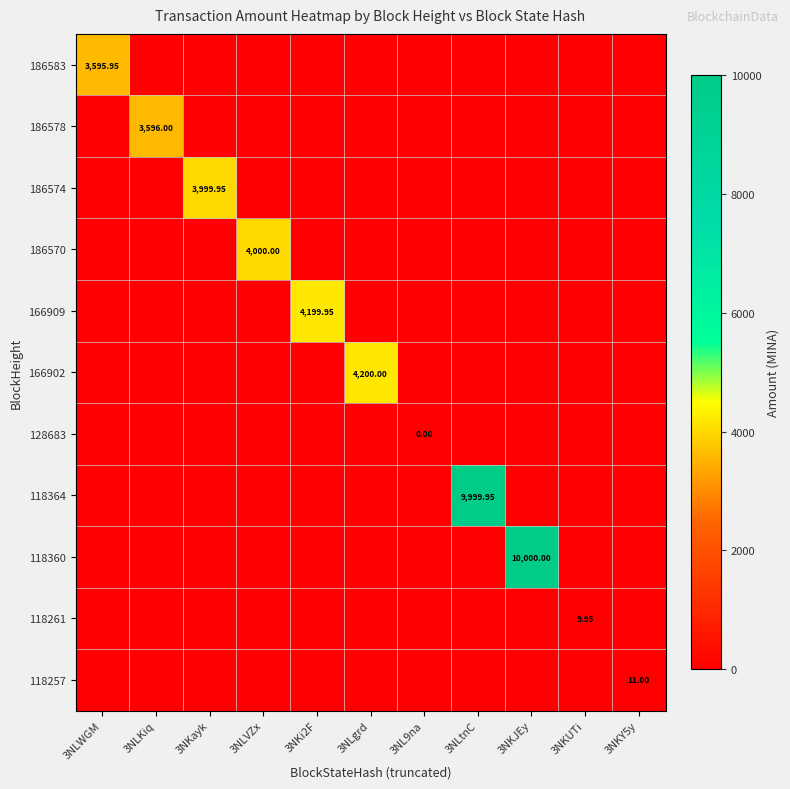

The 128683 series shows 0.0 at 3NKJEy. True or false?

True